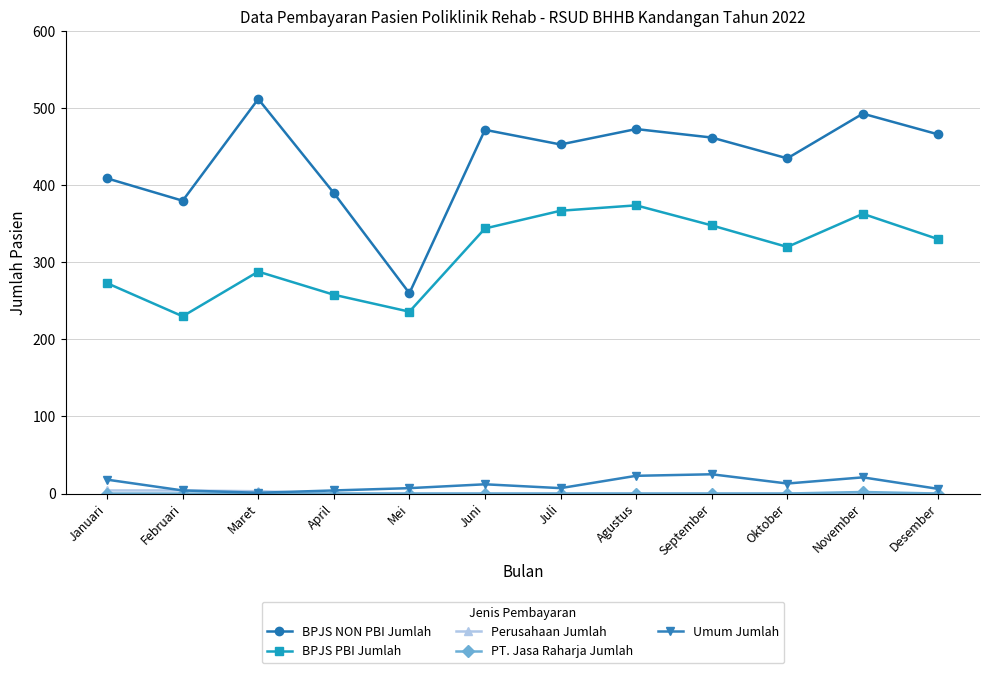

In BPJS PBI Jumlah, how many points are lower than both neighbors (excluding endpoints)?

3